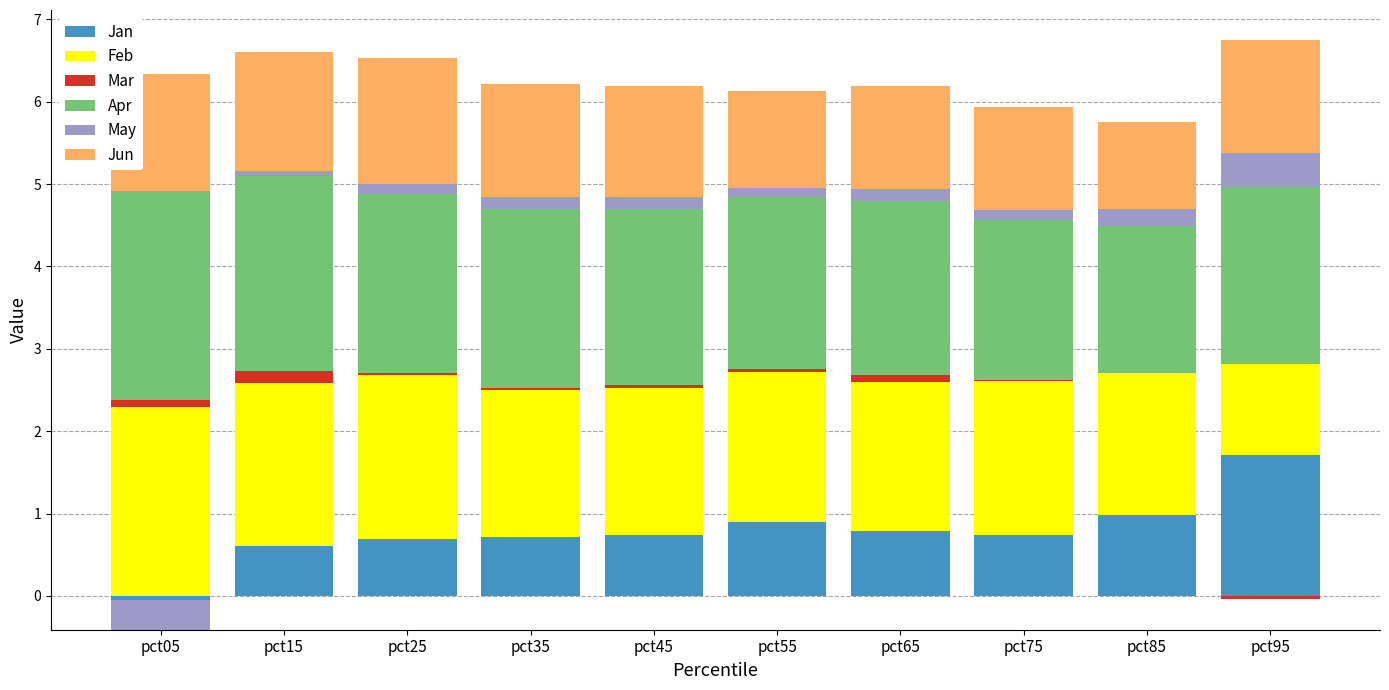

Which category has the lowest value across all series?

pct05